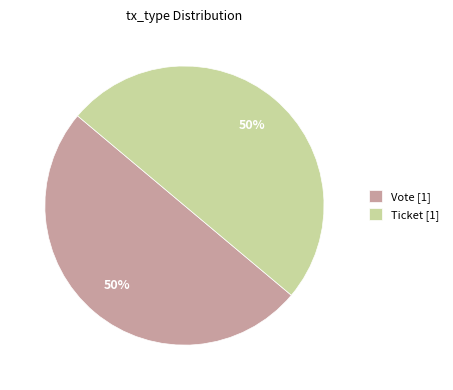

Approximately how many times larger is the value at Vote [1] compared to Ticket [1]?

1.0